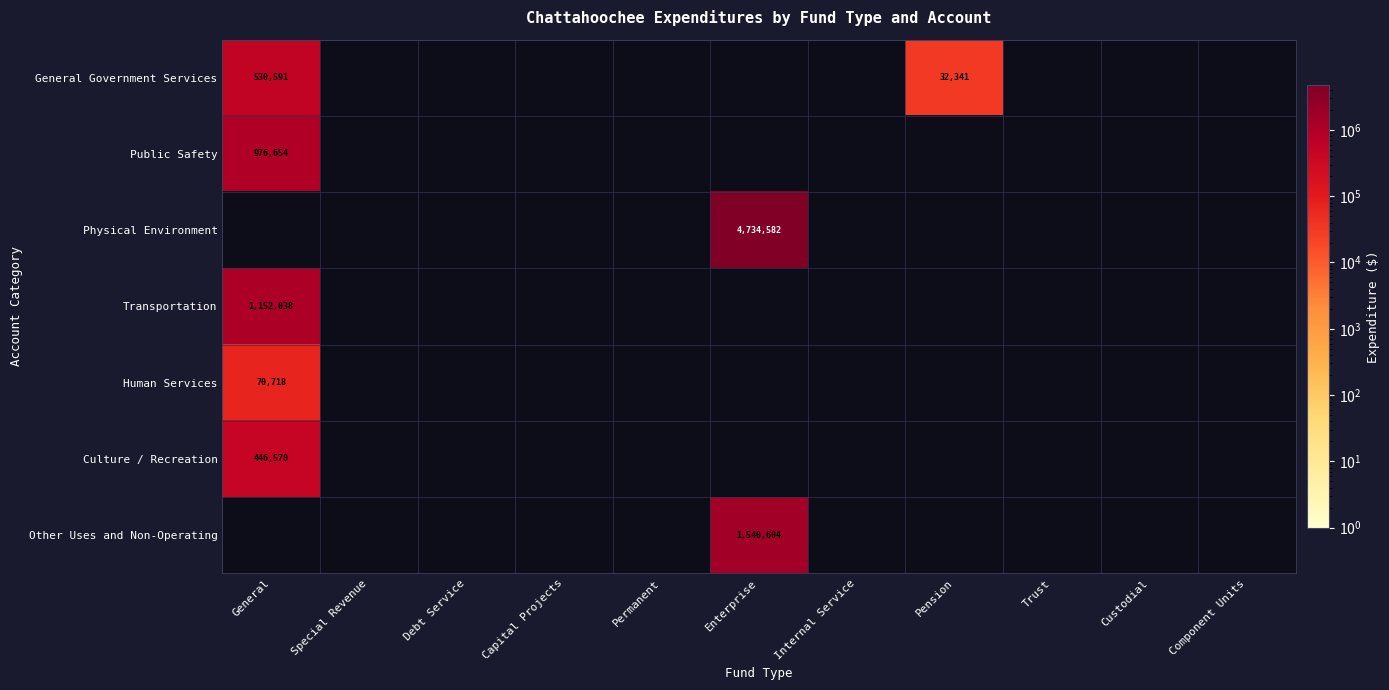

At how many categories does at least one series exceed 4536098?

1